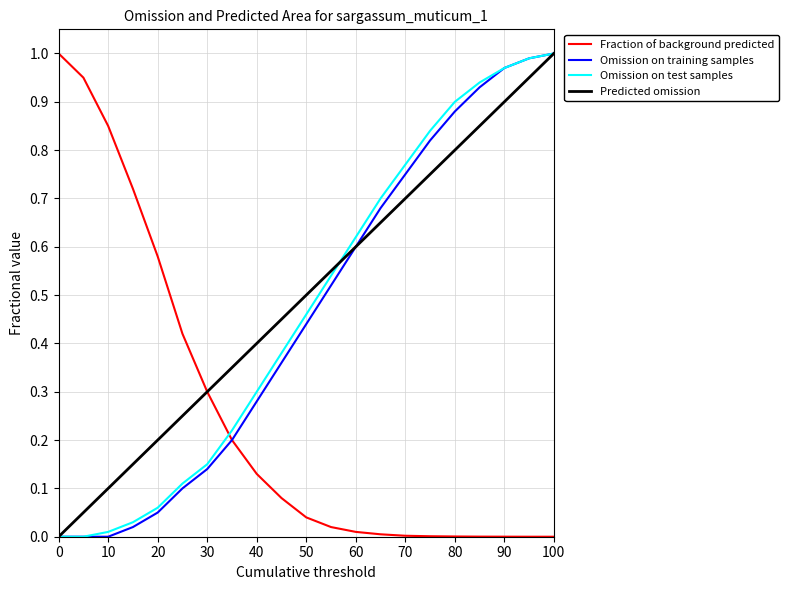

Which series ends up on top after the final intersection of Fraction of background predicted and Omission on test samples?

Omission on test samples